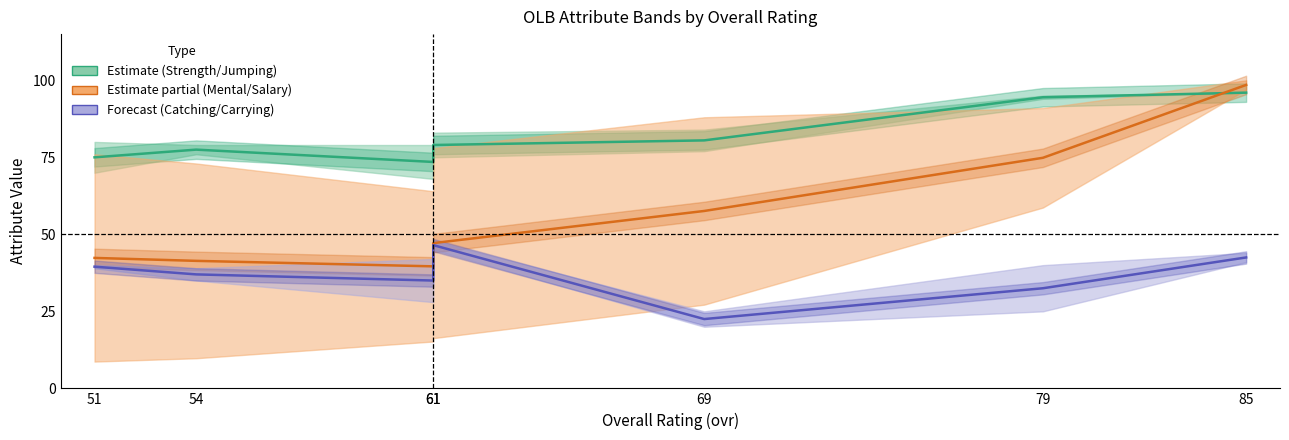

Rank the categories by Catching value from highest to lowest.

61, 85, 51, 54, 61, 79, 69